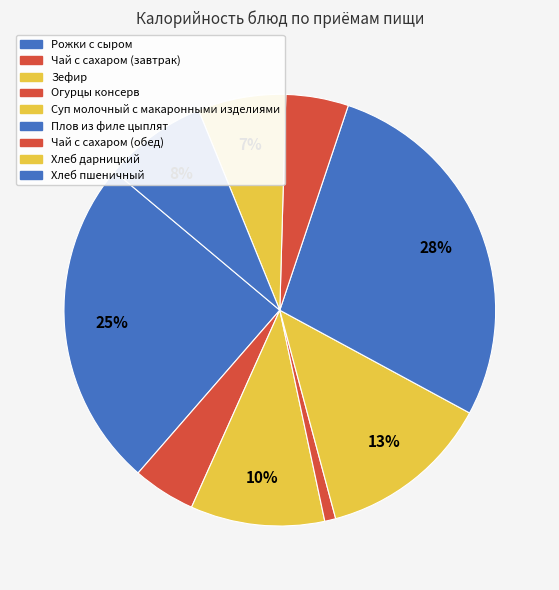

How many segments does this pie chart have?

9